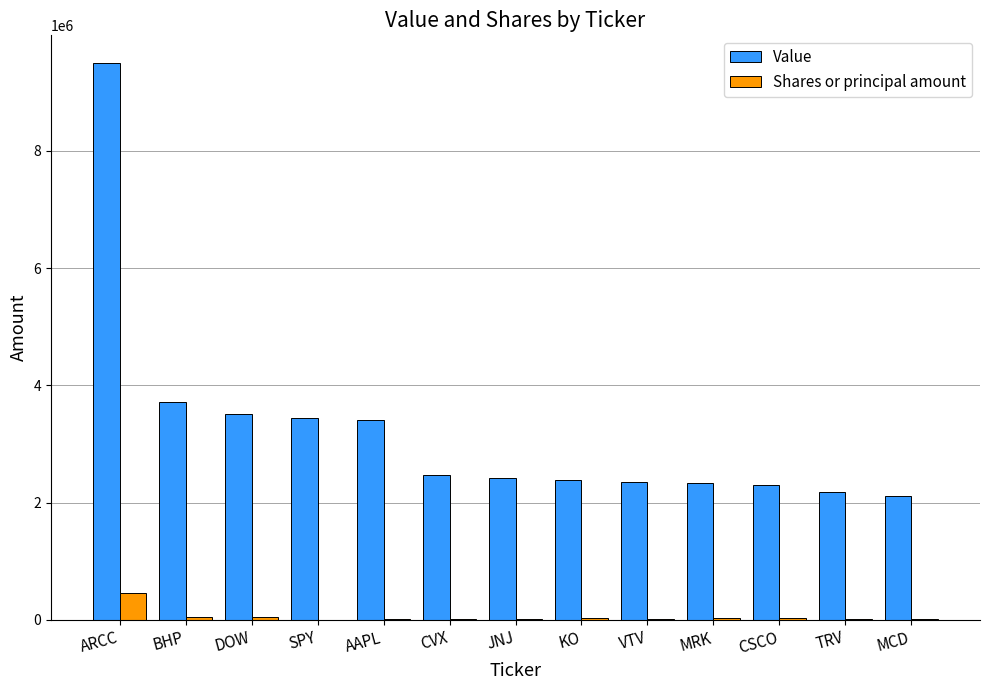

At which label is Value closest to 5806500?

BHP